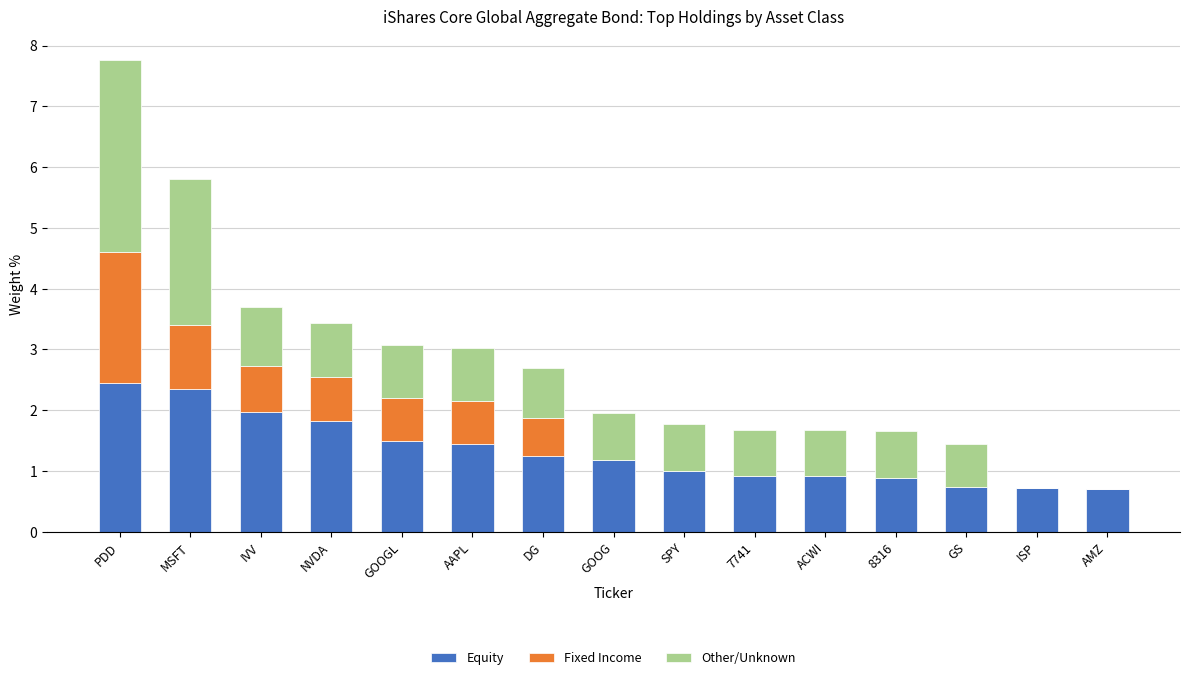

What is the sum of all Equity values?

19.8